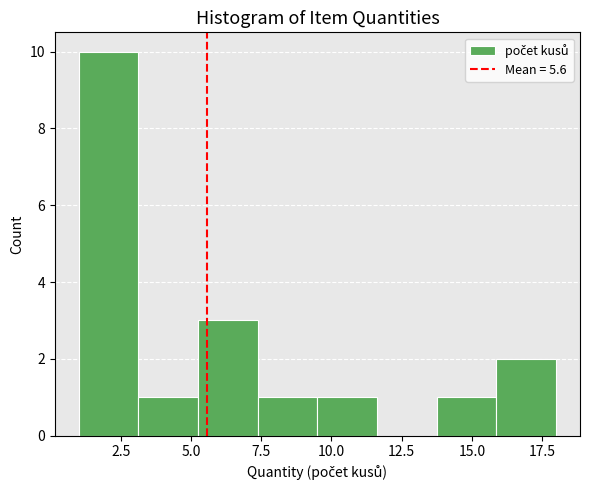

Reading left to right, transcribe this chart: for each bar, give the range it covers on the x-axis and its height. Neither the bar edges nor the heights are printed on the chart, so give them approximately, as read against the axes.

1.0 to 3.0: 10
3.0 to 5.5: 1
5.5 to 7.5: 3
7.5 to 9.5: 1
9.5 to 11.5: 1
11.5 to 14.0: 0
14.0 to 16.0: 1
16.0 to 18.0: 2